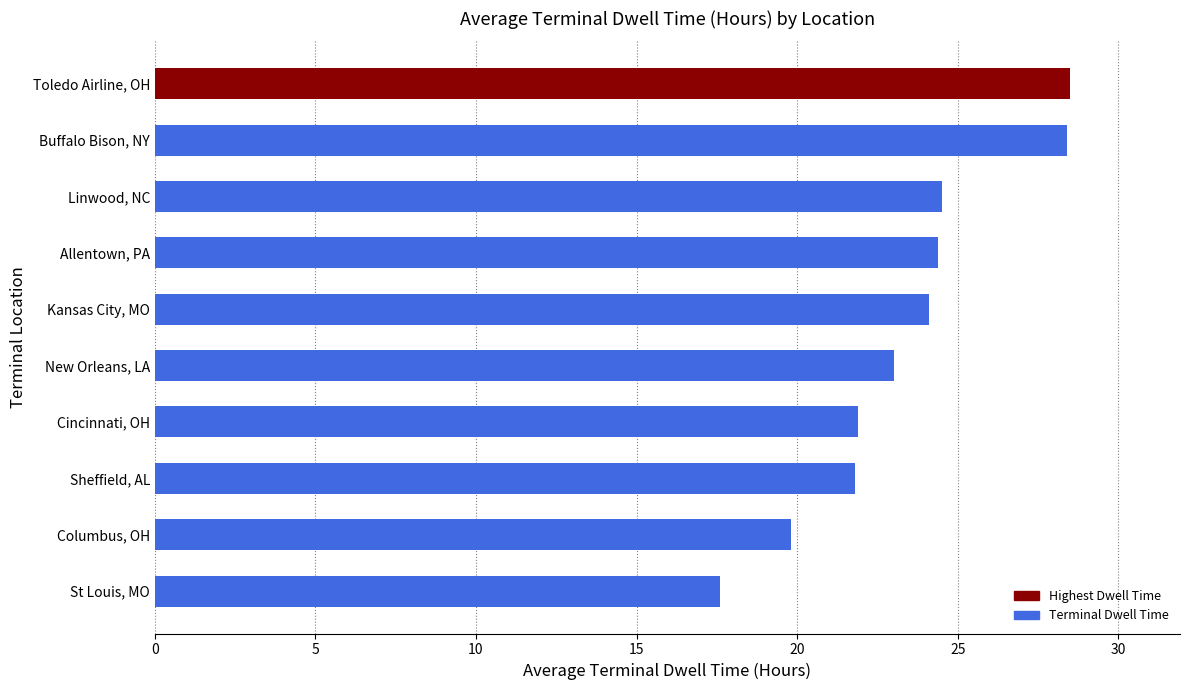

List the labels in order of value, smallest first.

St Louis, MO, Columbus, OH, Sheffield, AL, Cincinnati, OH, New Orleans, LA, Kansas City, MO, Allentown, PA, Linwood, NC, Buffalo Bison, NY, Toledo Airline, OH